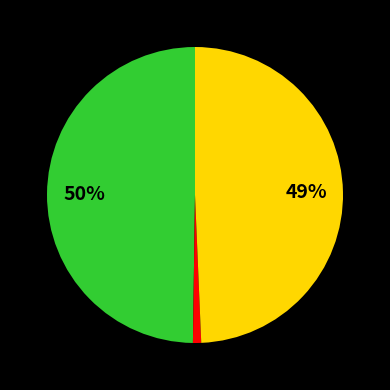

How many slices are in this pie chart?

3